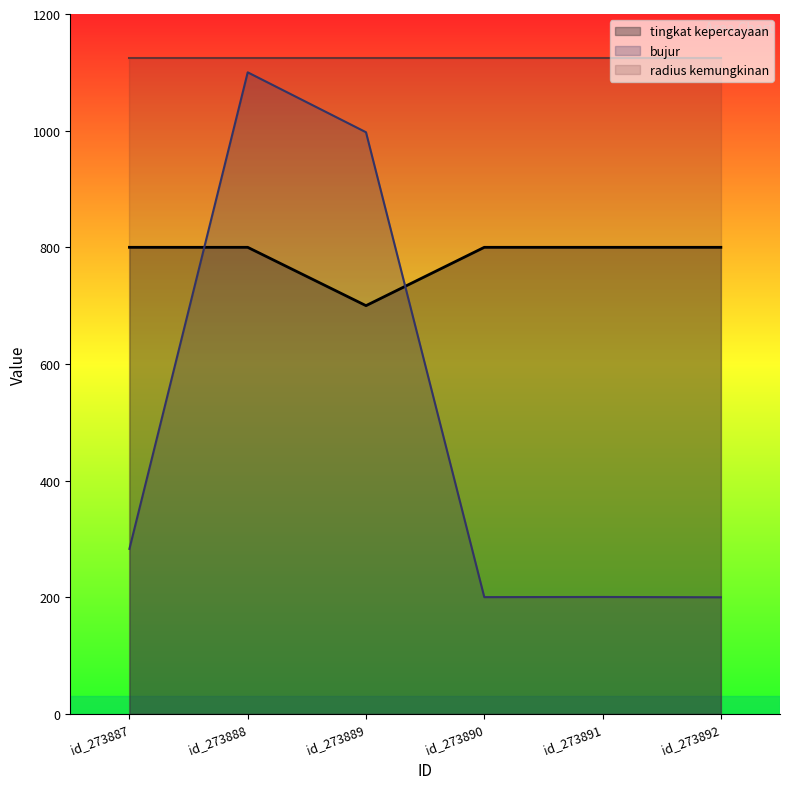

Is it true that tingkat kepercayaan equals 800.0 at id_273887?

True